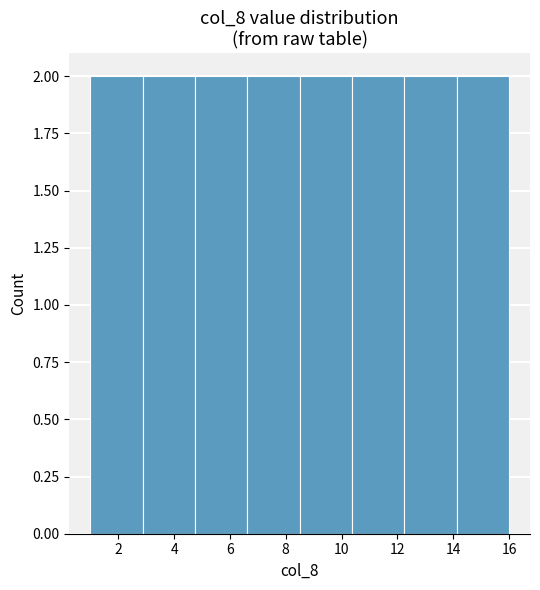

What is the height of the bar covering 6.6 to 8.6 on the x-axis? Neither the bar edges nor the heights are printed on the chart, so give them approximately, as read against the axes.

2